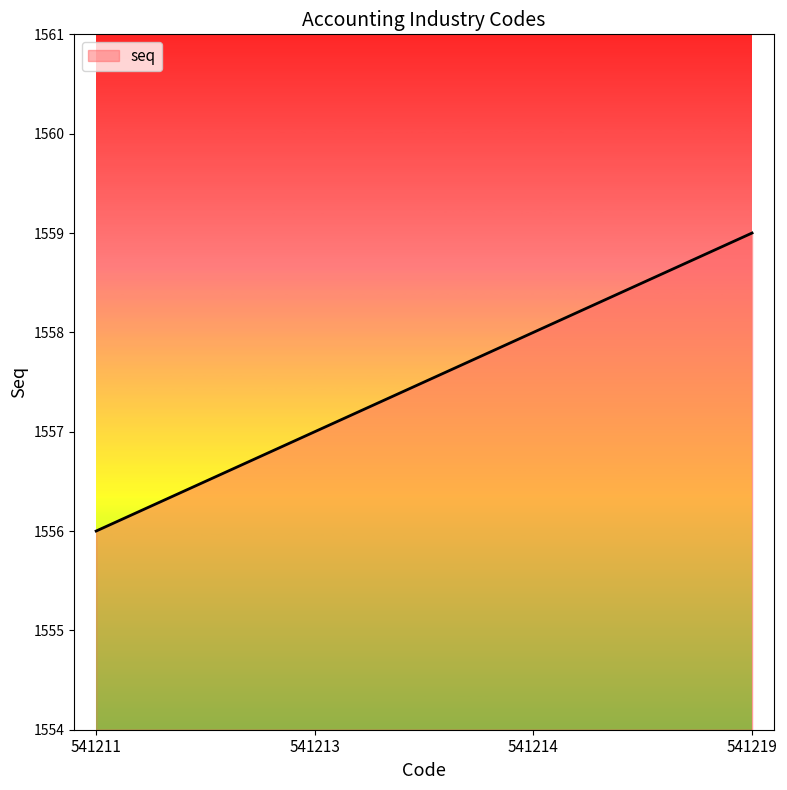

True or false: the data shows 1556 at 541211.

True